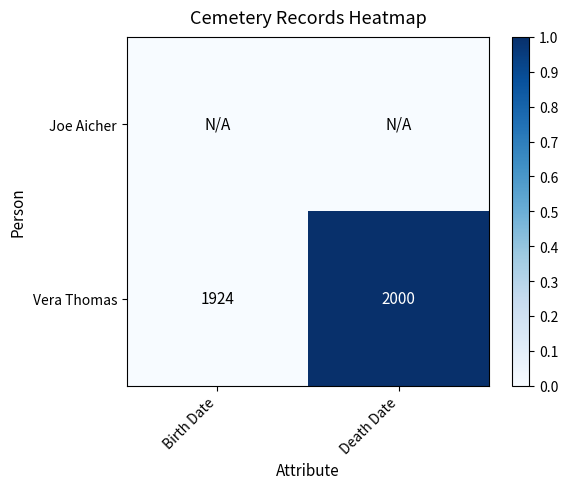

What is the sum of all Vera Thomas values?

3924